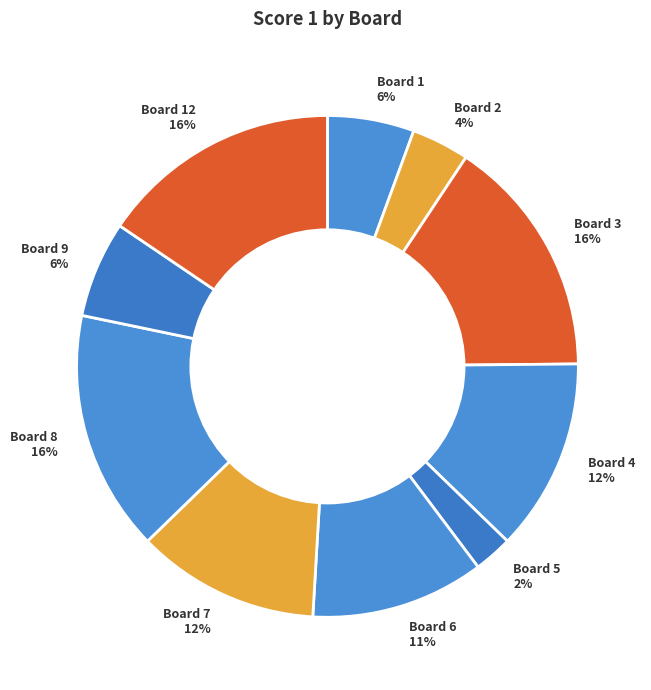

To the nearest percent, what portion does Board 9 6% represent?

6%